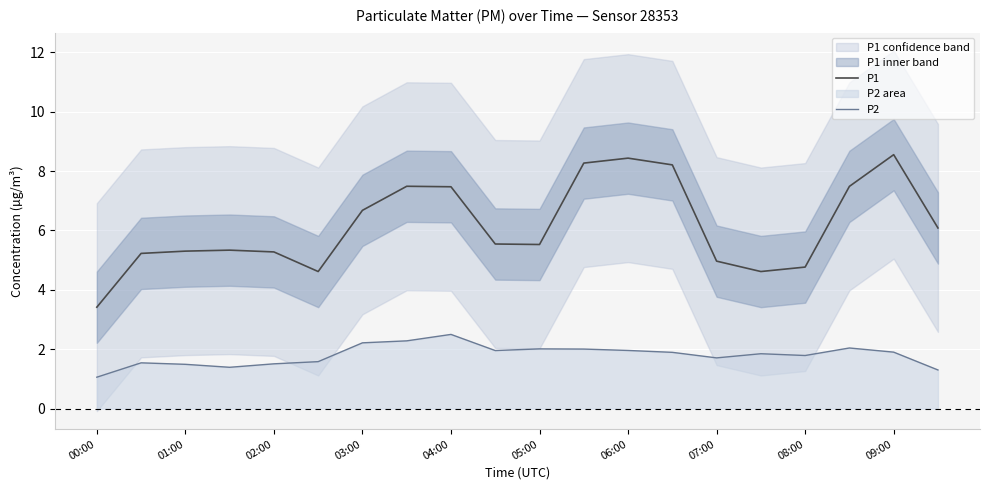

At which label does P1 reach its minimum?

00:00